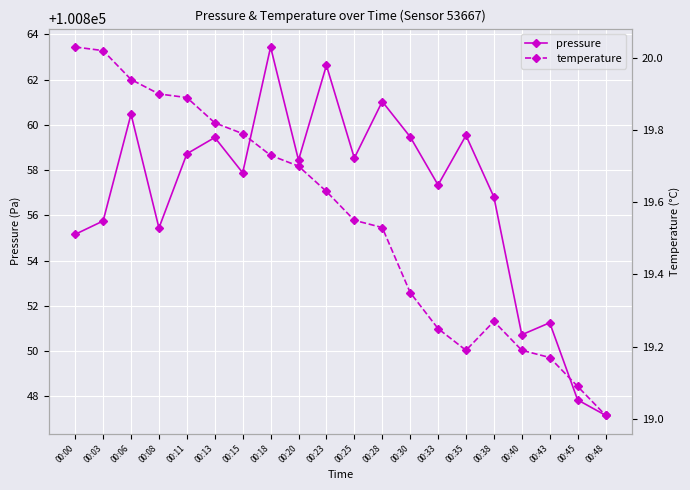

What is the total value across all series at 00:00?

100875.2